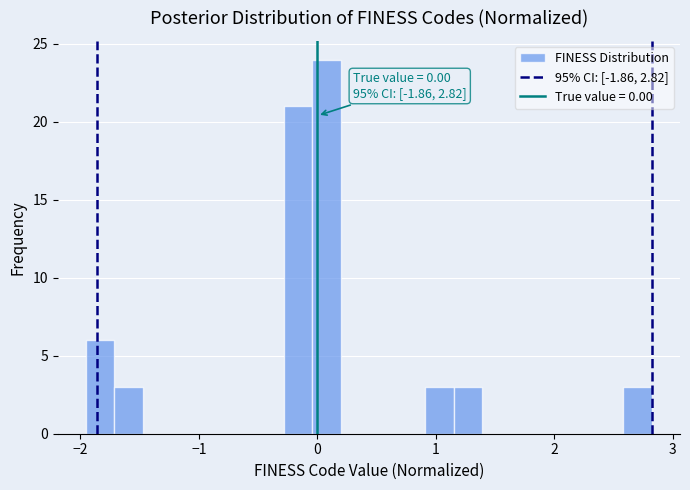

Around what value on the x-axis is the tallest bar? Give the approximate position of its centre, as read against the axis.

0.1